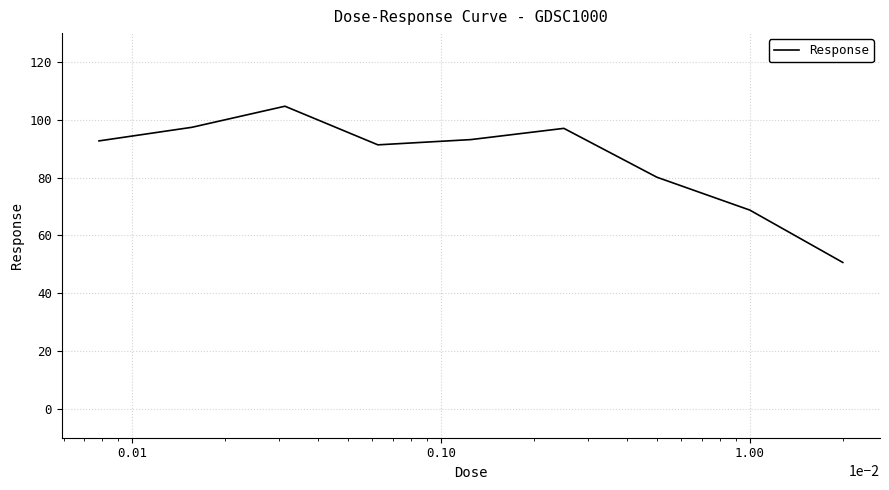

What is the difference between the maximum and minimum values?

54.1